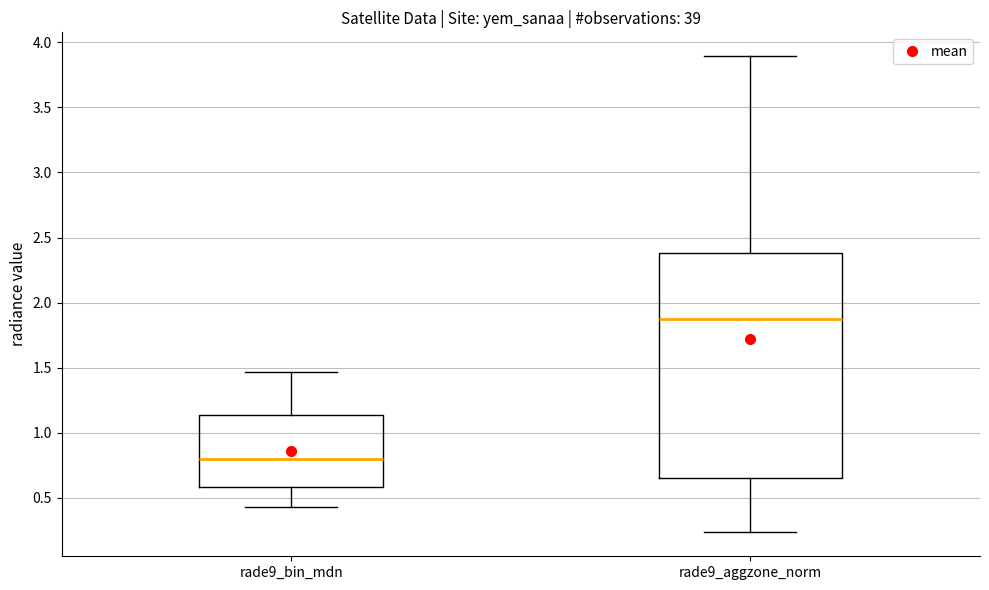

Where is the lower edge of the box for rade9_aggzone_norm on the y-axis? The values are not printed on the chart, so give them approximately, as read against the axis.

0.65